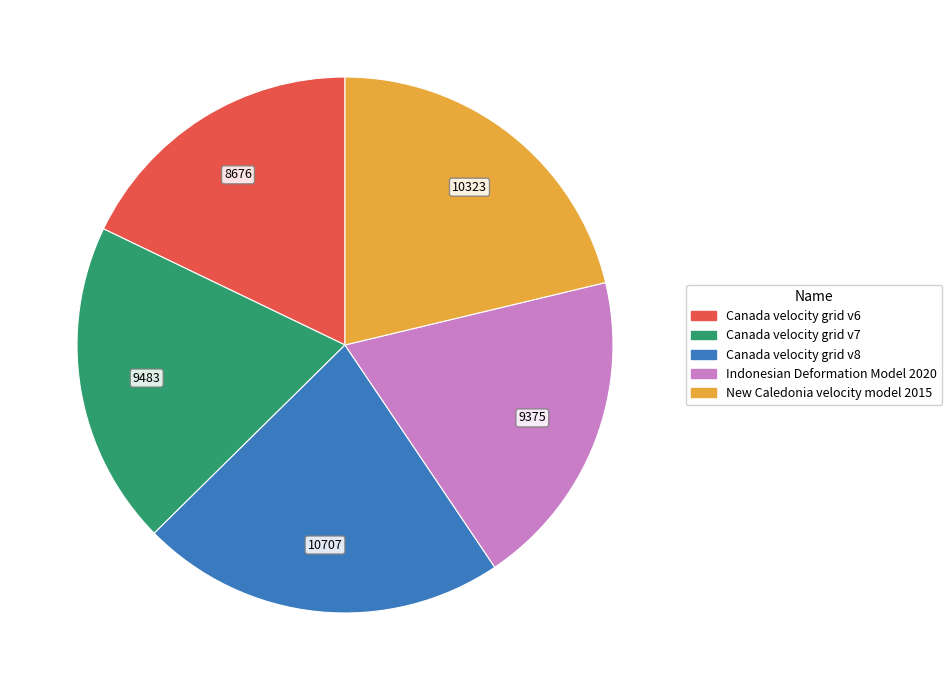

Combined, do Canada velocity grid v8 and New Caledonia velocity model 2015 account for over 50%?

No